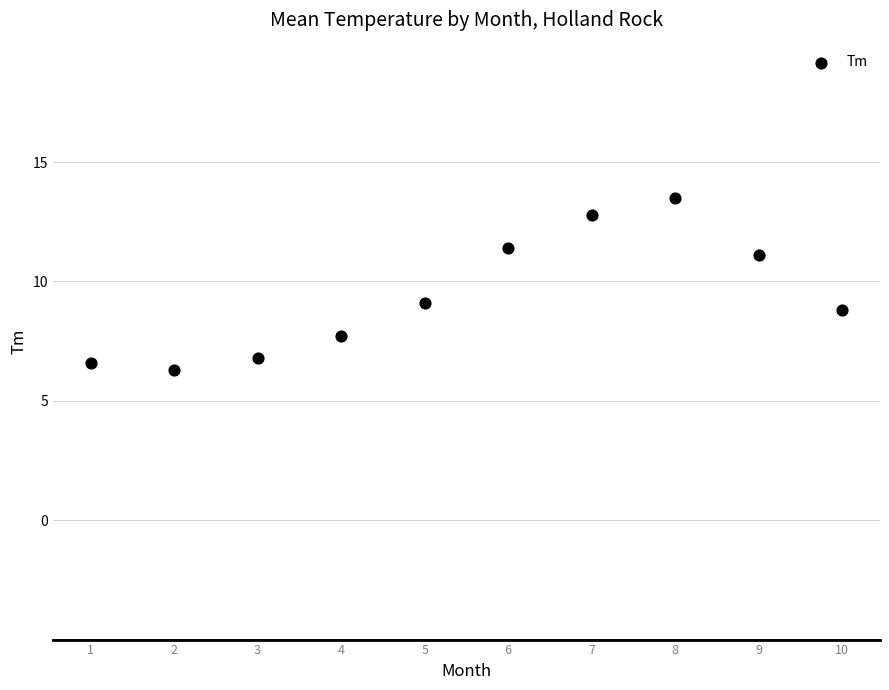

What is the average Y value?

9.4